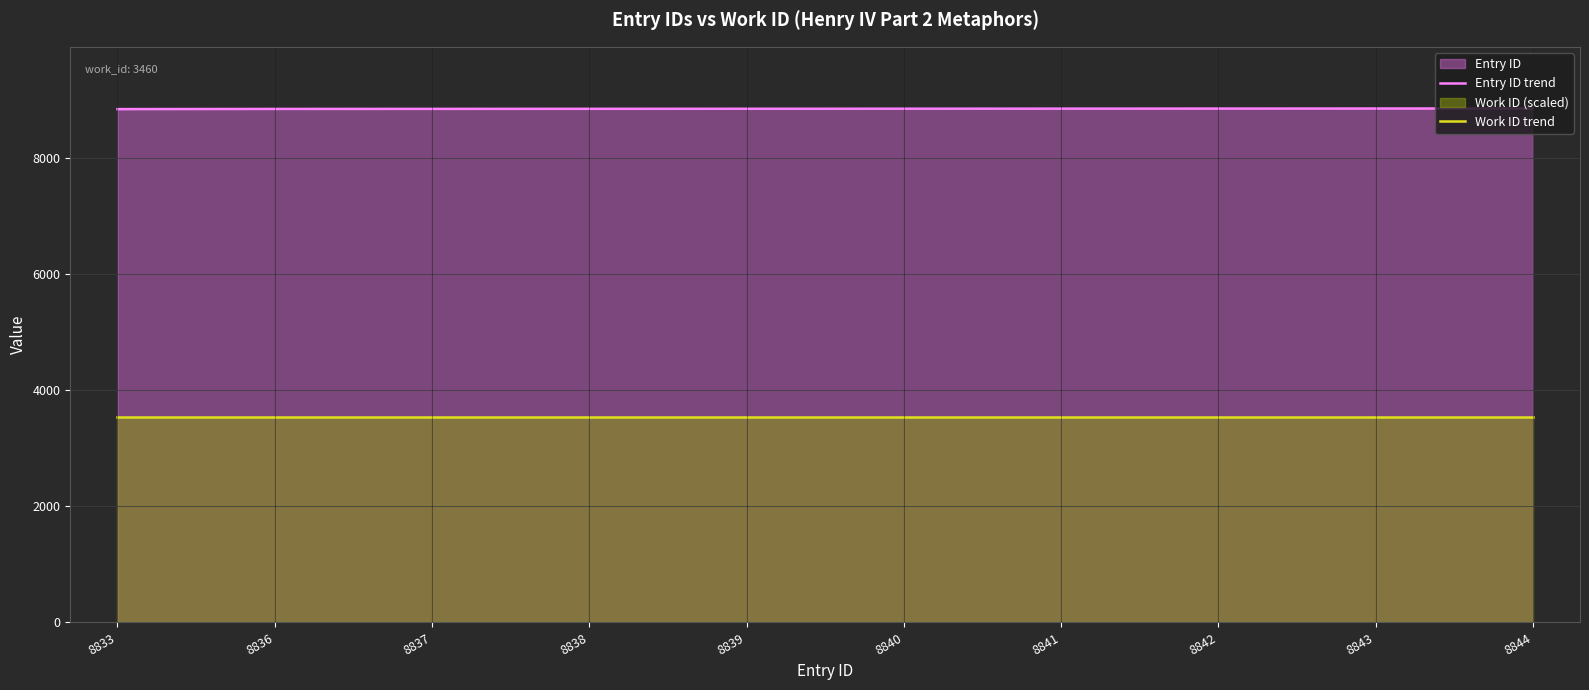

What is the spread (max minus min) of values at 8837?

5299.4